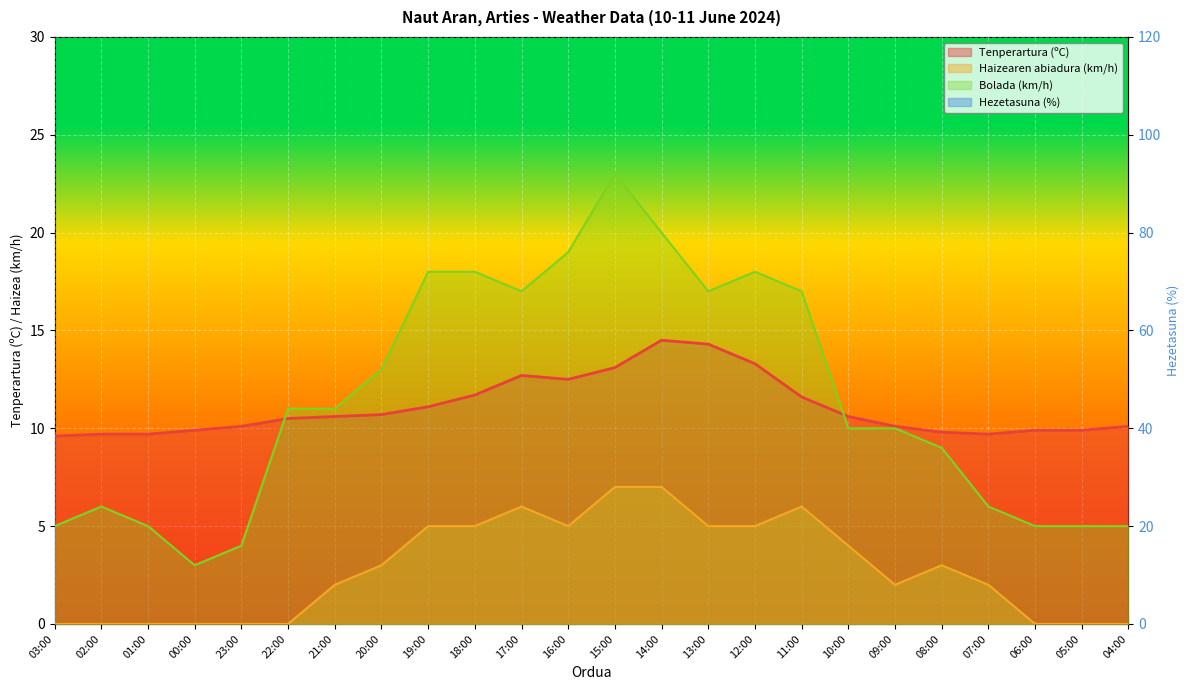

Where is Haizearen abiadura (km/h) nearest to the value 3?

20:00